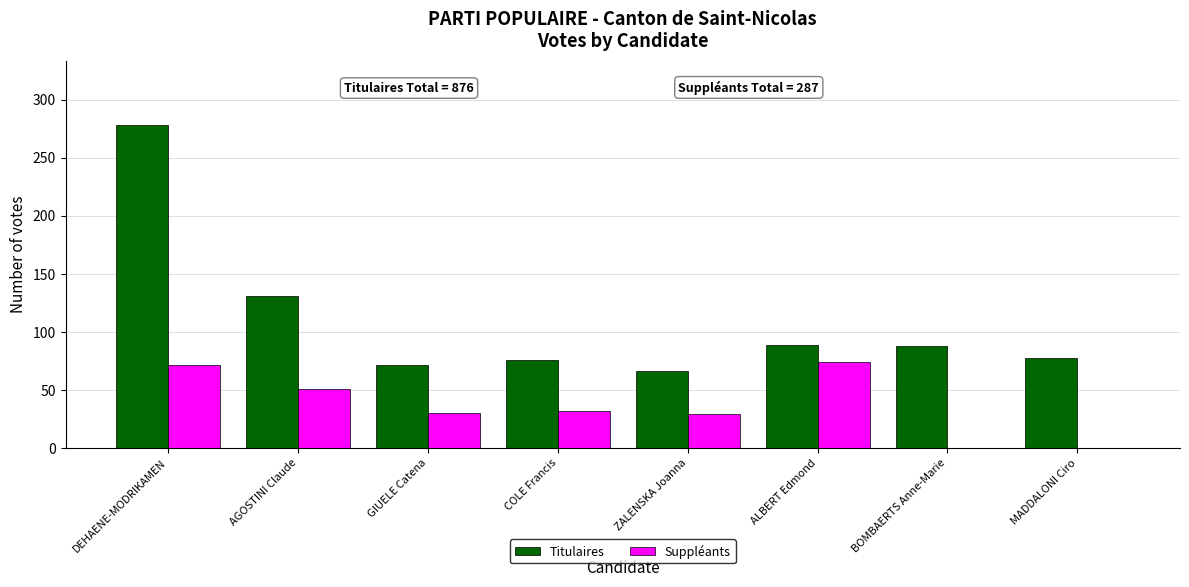

Is the value of Suppléants at ZALENSKA Joanna greater than the value of Titulaires at COLE Francis?

No